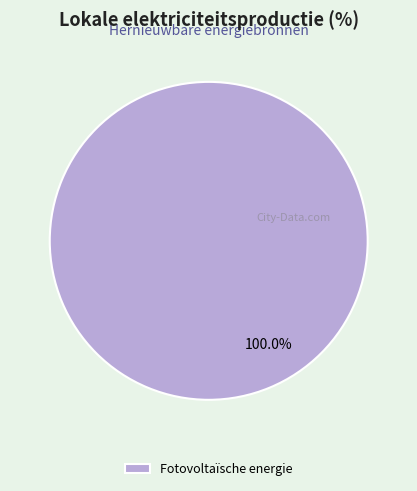

Rank the categories by value from highest to lowest.

Fotovoltaïsche energie